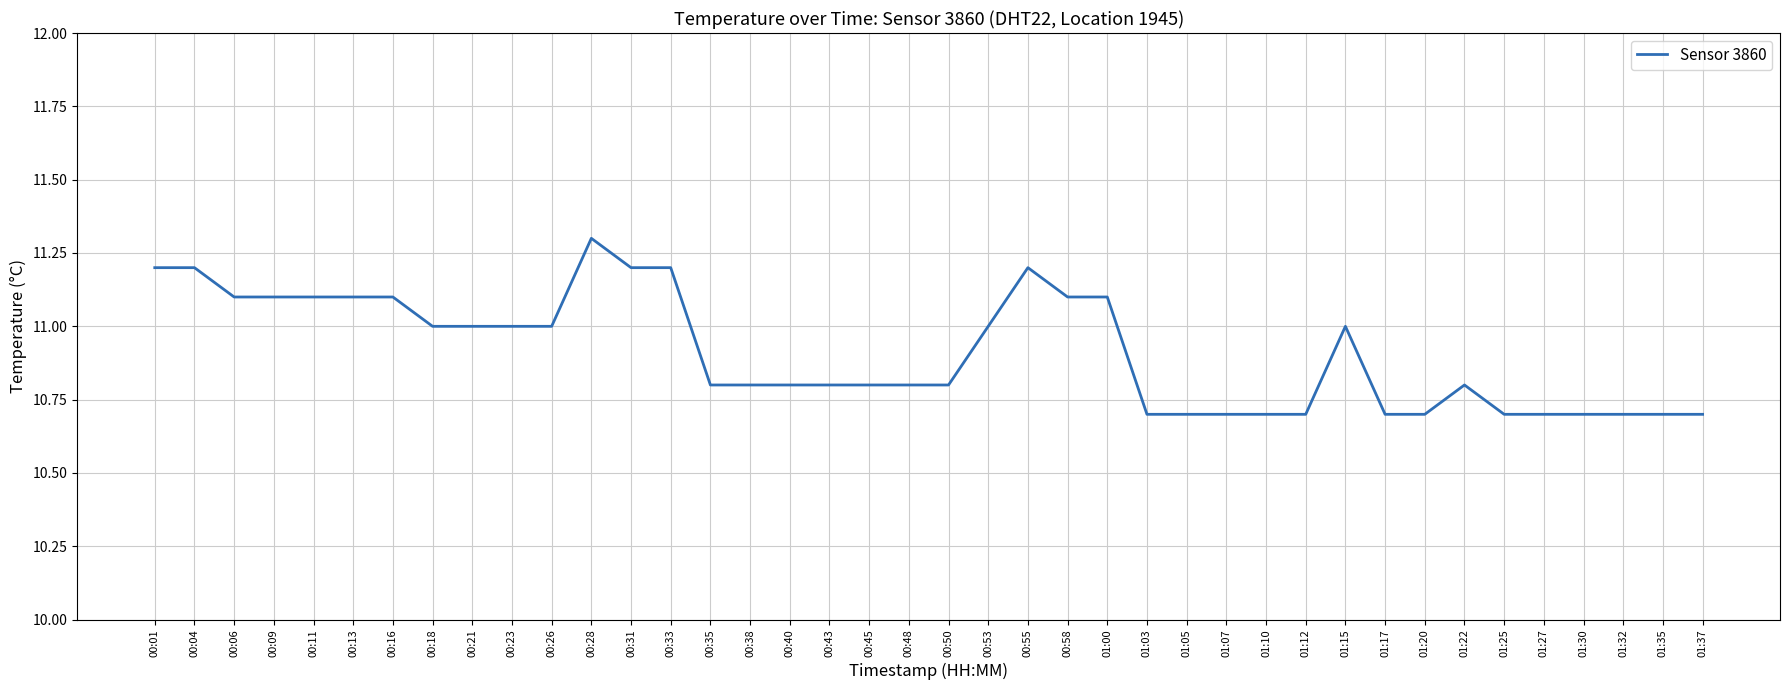

The chart shows a value of 16.0 at 01:22. True or false?

False